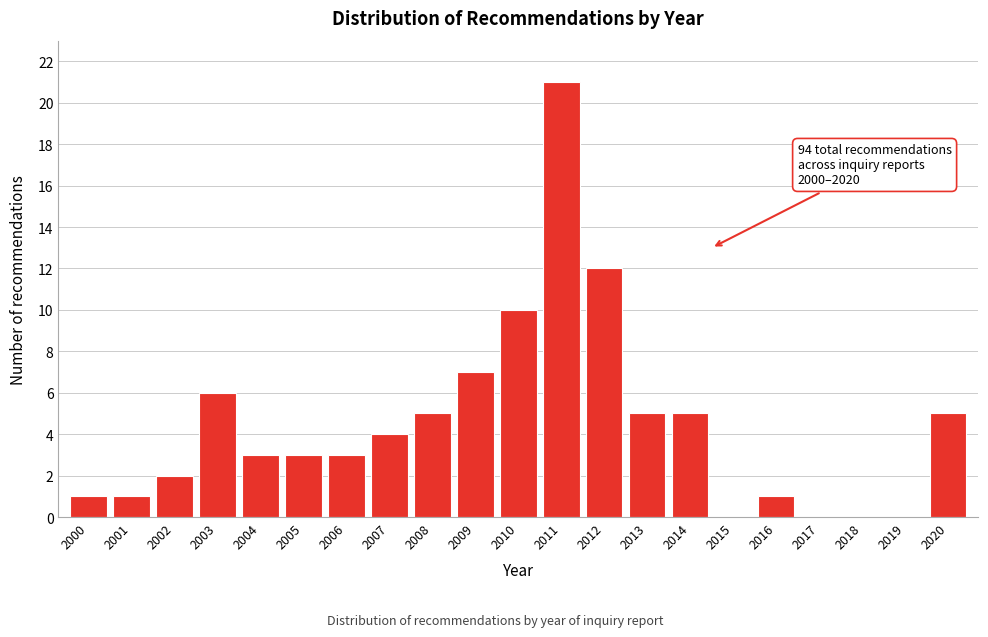

Reading right to left, extract all data points from this chart.

2020=5	2019=0	2018=0	2017=0	2016=1	2015=0	2014=5	2013=5	2012=12	2011=21	2010=10	2009=7	2008=5	2007=4	2006=3	2005=3	2004=3	2003=6	2002=2	2001=1	2000=1